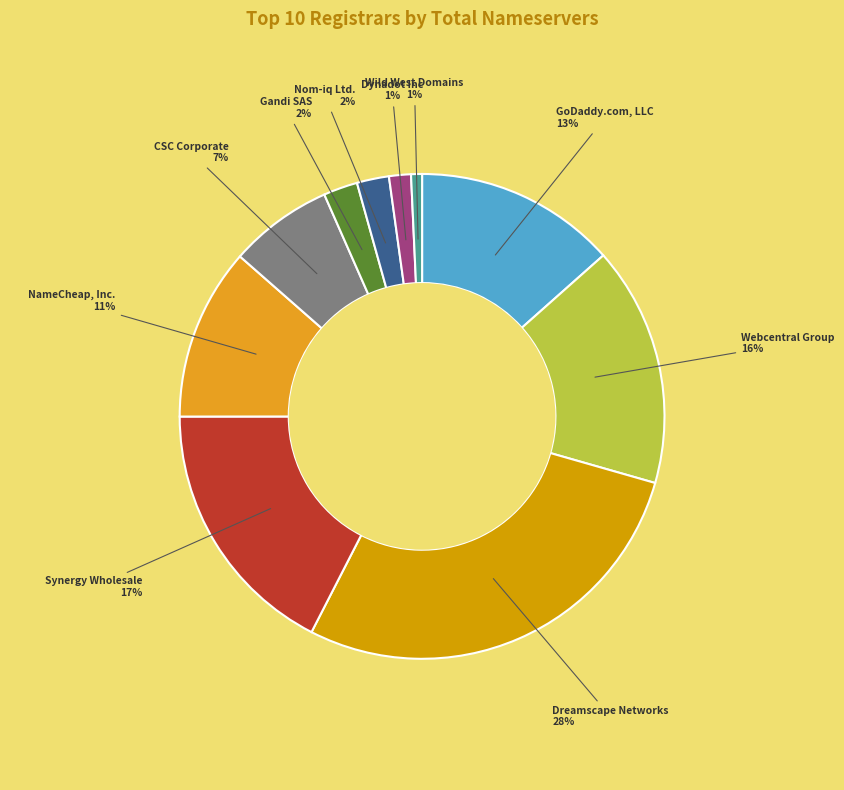

Is it true that Nom-iq Ltd. is 15% of the pie?

False